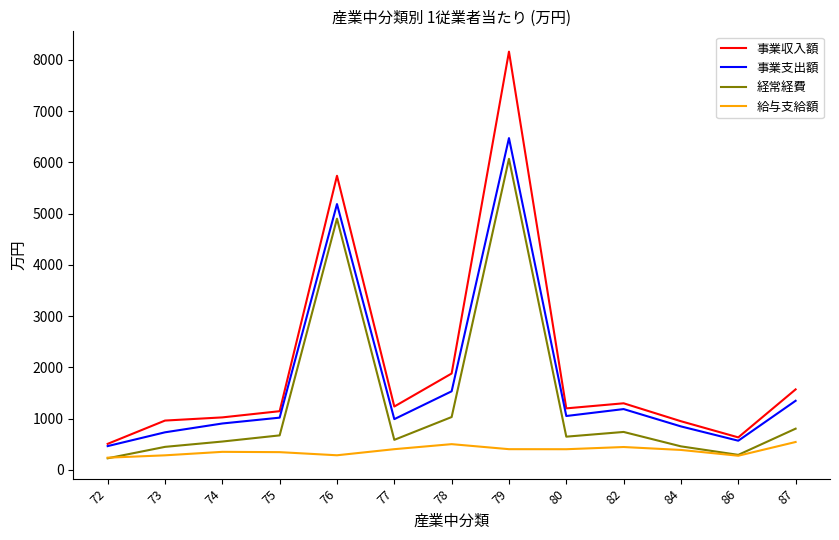

True or false: 経常経費 and 事業収入額 intersect in this chart.

False